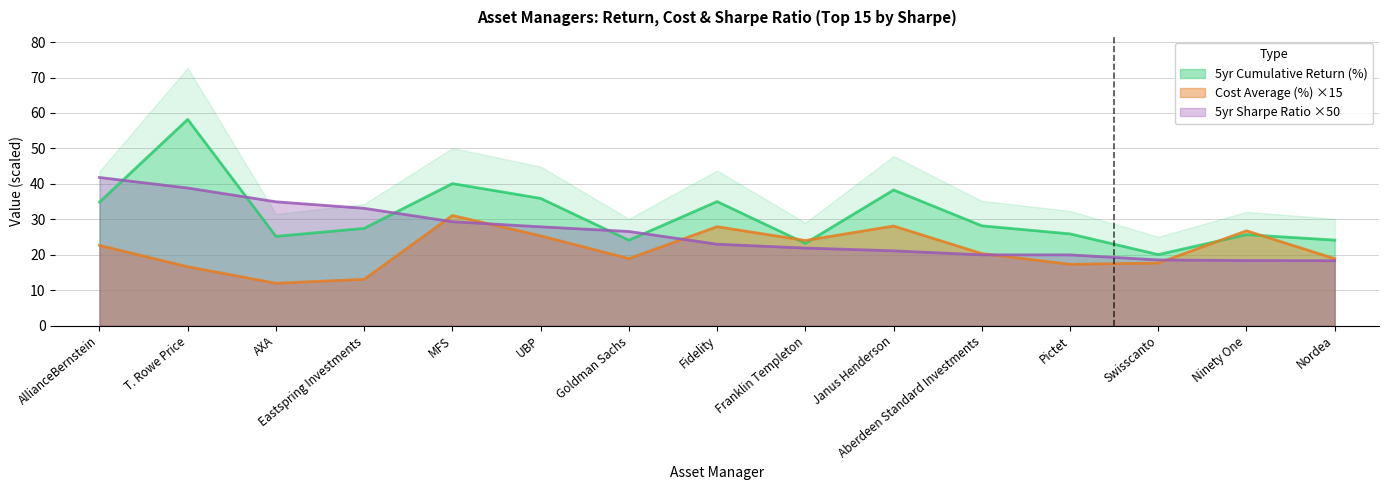

What is the label of the 10th point from the right?

UBP